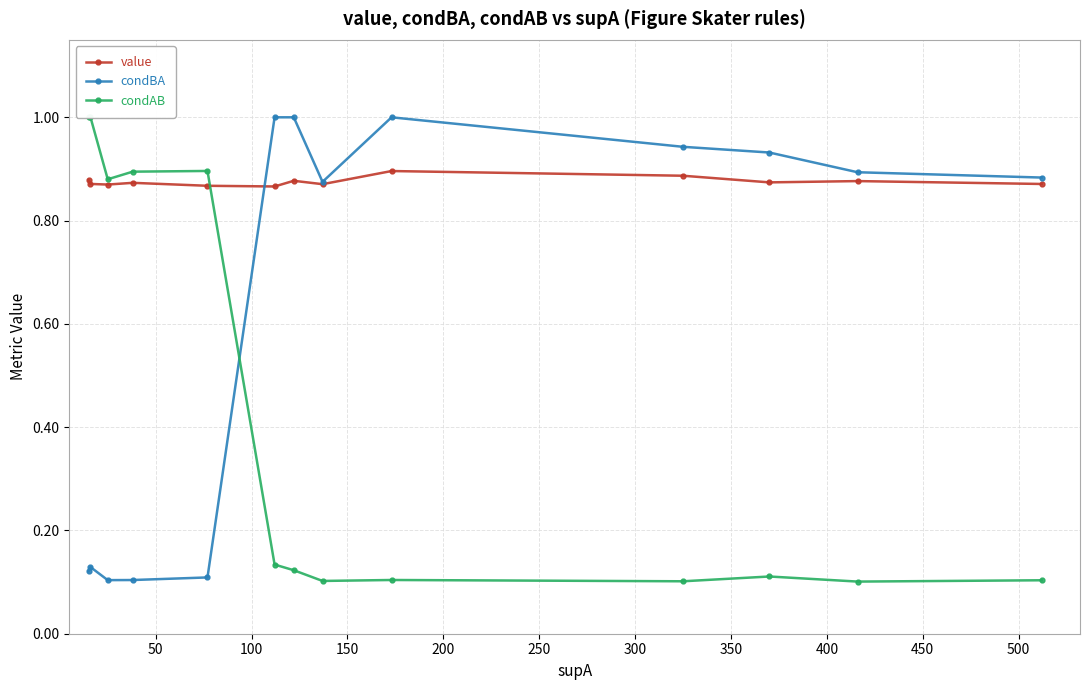

At 150, list the series in order from smallest to largest.

condBA, value, condAB